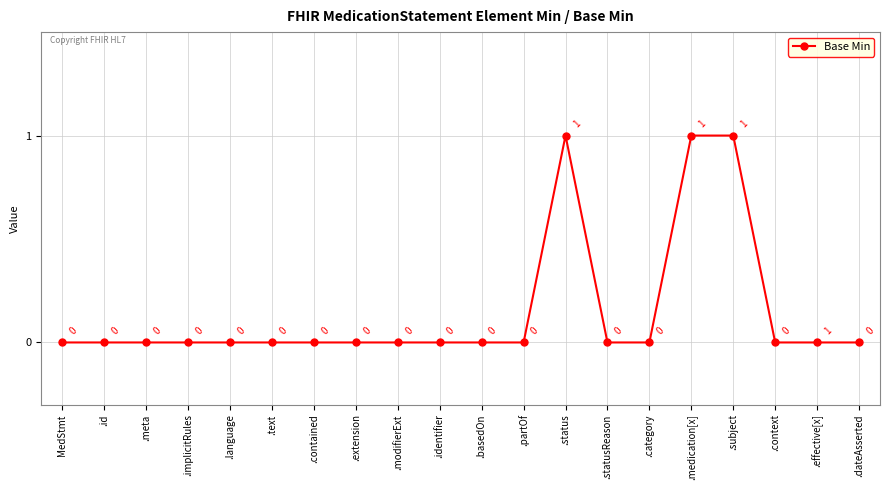

How many values exceed 0?

3